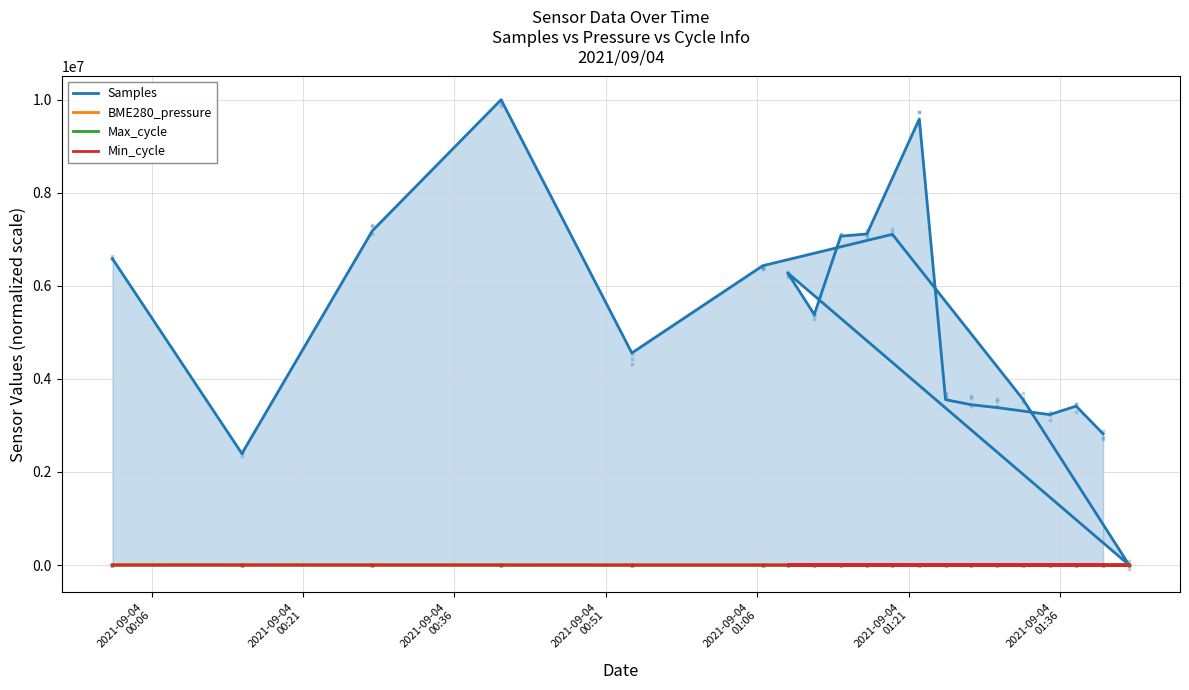

What is the total value across all series at 10?

5388105.1